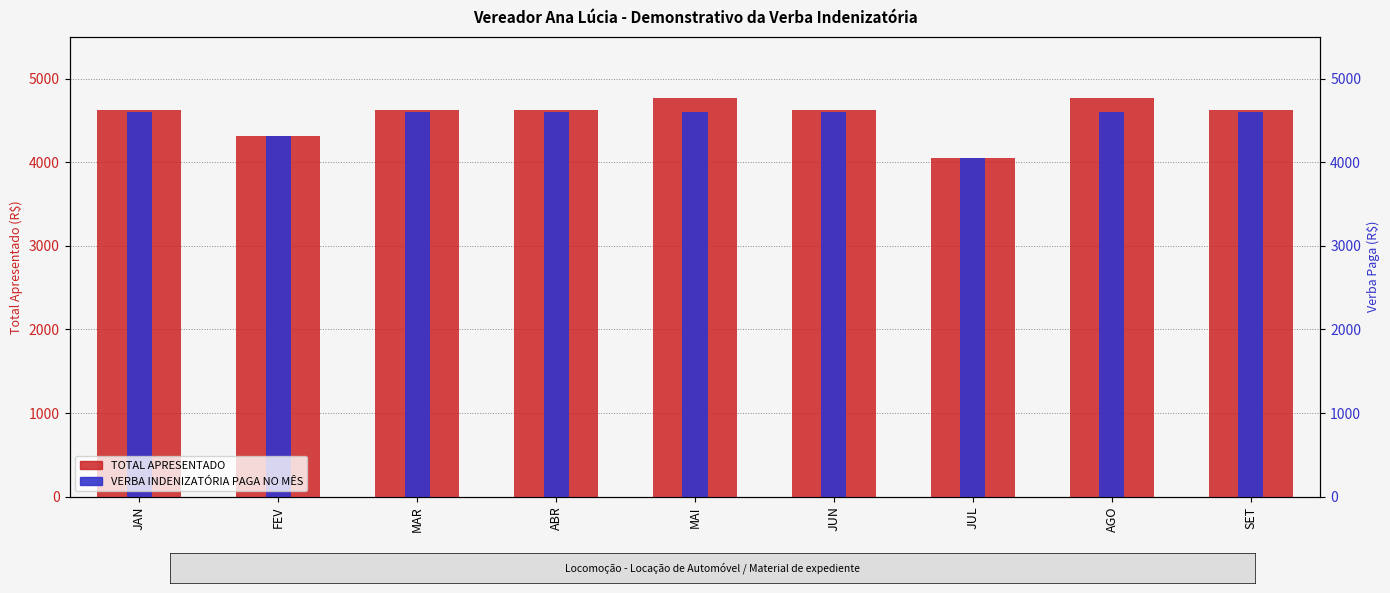

True or false: VERBA INDENIZATÓRIA PAGA NO MÊS has a value of 4600.0 at MAI.

True